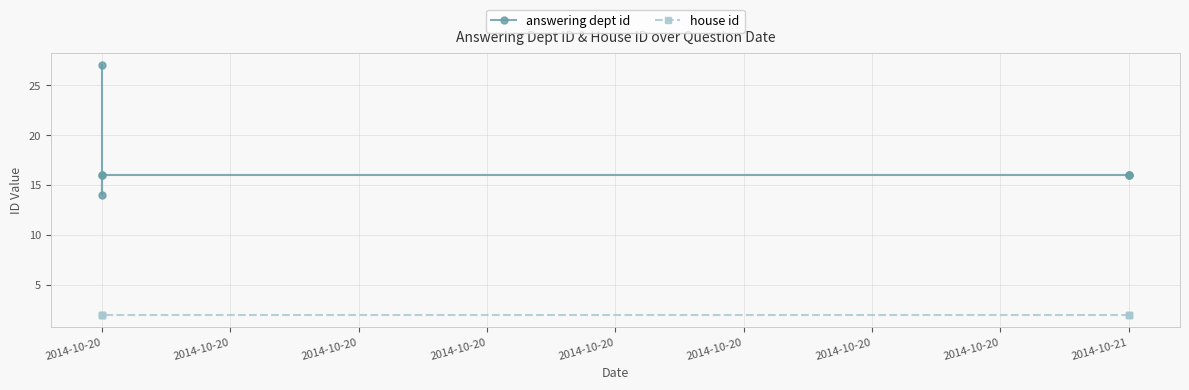

Reading left to right, extract all data points from this chart.

answering dept id: 16	16	16	16	14	16	27
house id: 2	2	2	2	2	2	2